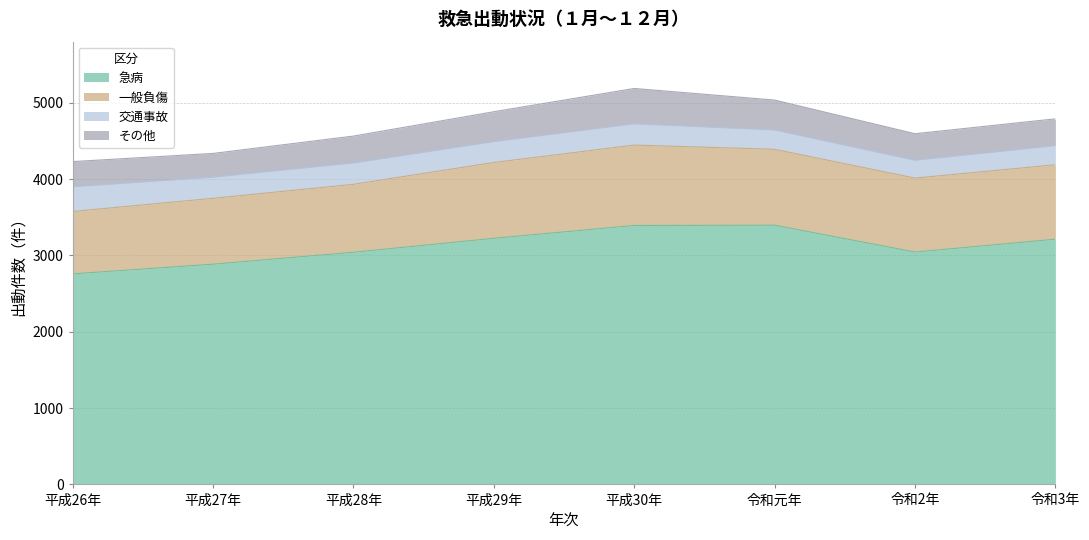

How many interior local peaks does the 一般負傷 series have?

1